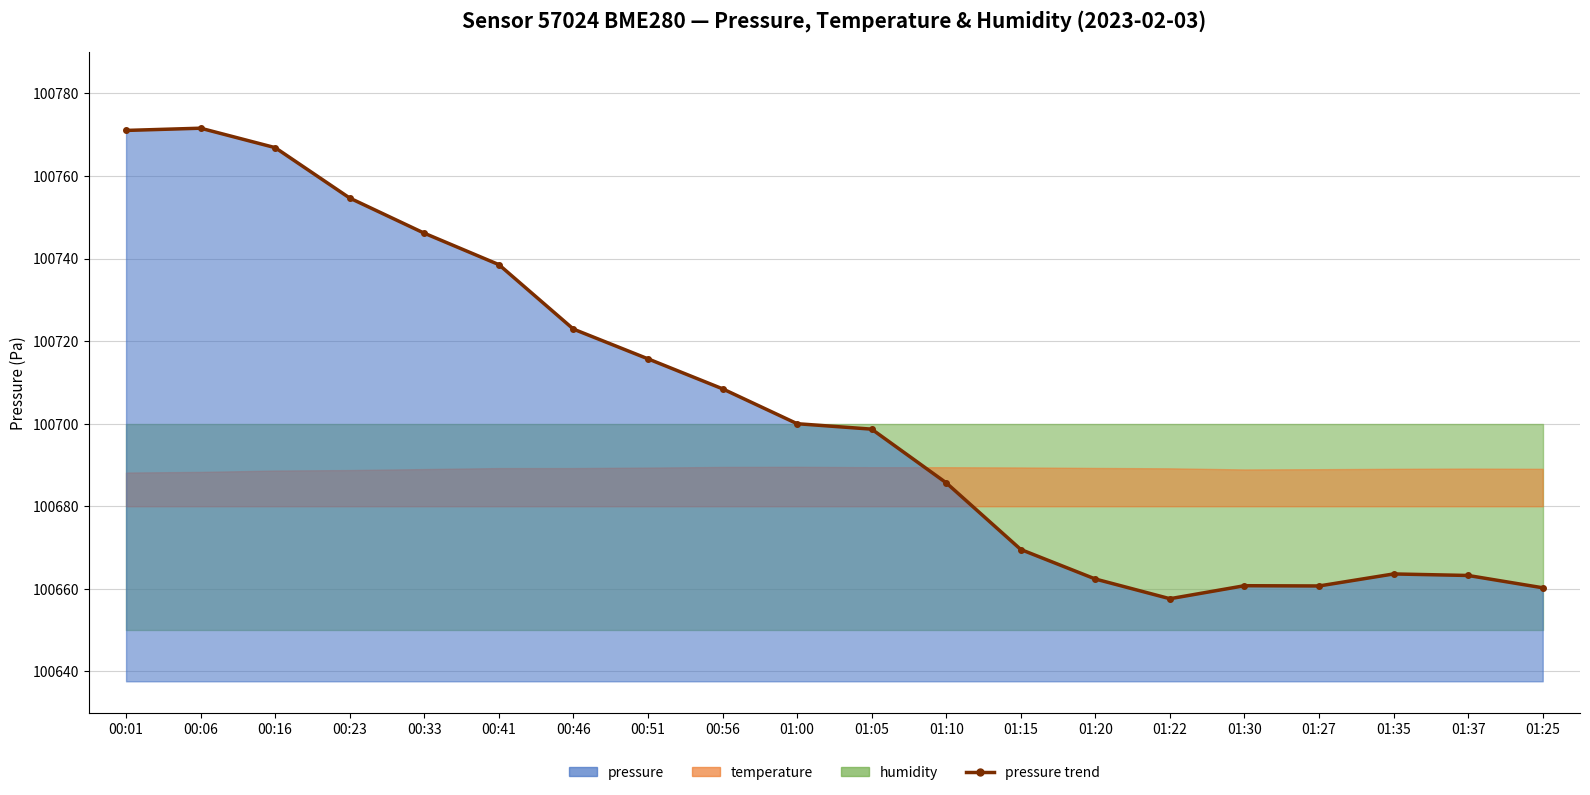

Reading left to right, transcribe all the data shown in this chart.

100771.0	100771.6	100766.9	100754.6	100746.1	100738.5	100722.9	100715.7	100708.4	100700.0	100698.7	100685.7	100669.5	100662.4	100657.6	100660.8	100660.7	100663.6	100663.2	100660.2